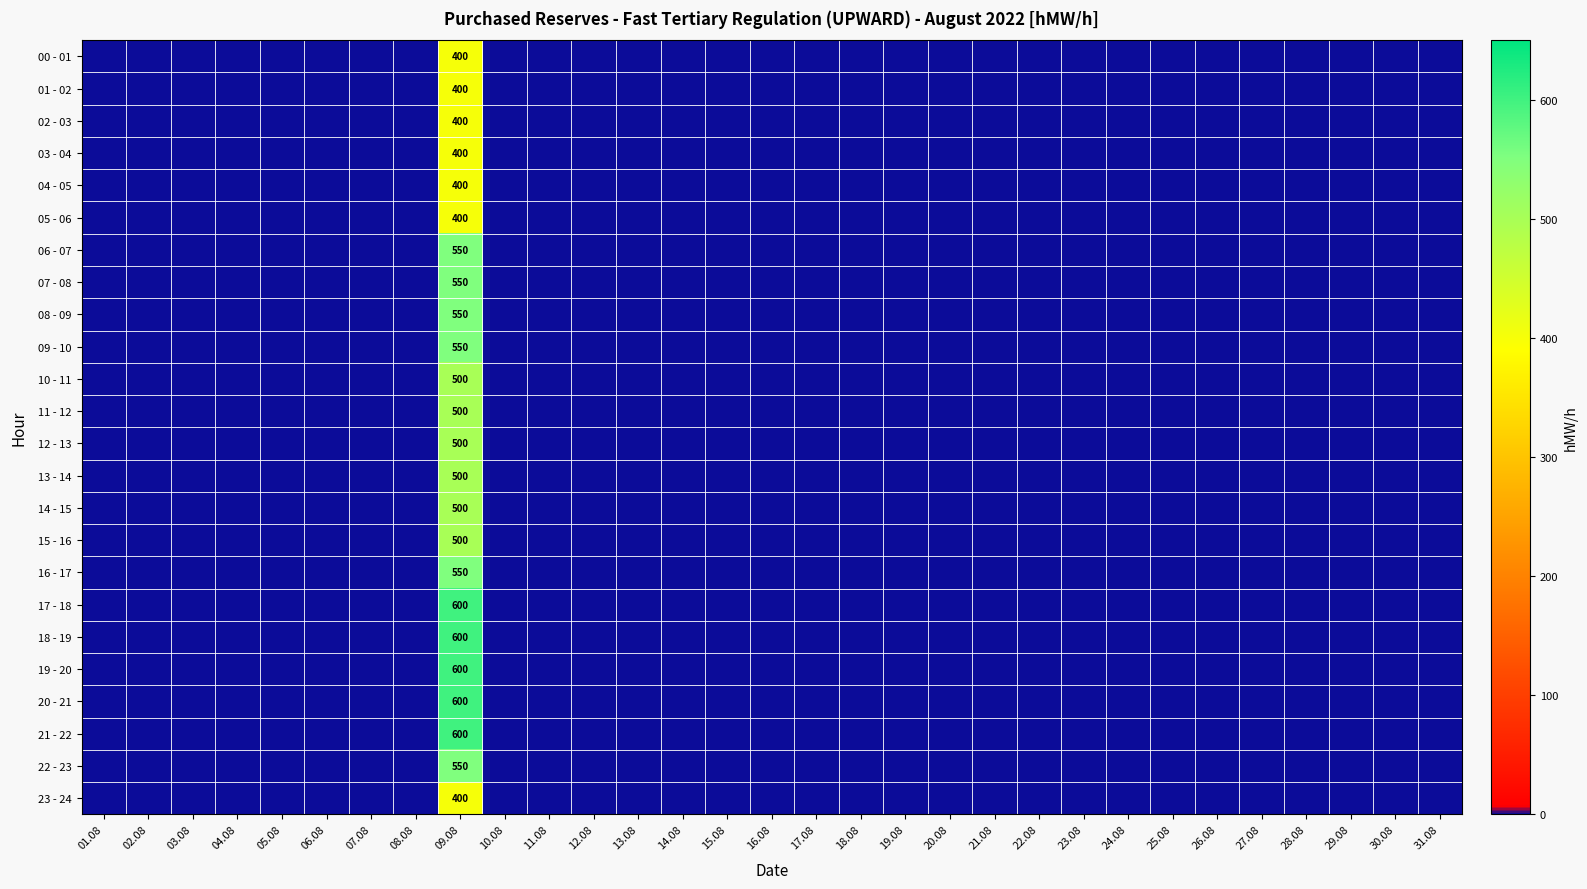

Rank the series by their maximum value, from lowest to highest.

00 - 01, 01 - 02, 02 - 03, 03 - 04, 04 - 05, 05 - 06, 23 - 24, 10 - 11, 11 - 12, 12 - 13, 13 - 14, 14 - 15, 15 - 16, 06 - 07, 07 - 08, 08 - 09, 09 - 10, 16 - 17, 22 - 23, 17 - 18, 18 - 19, 19 - 20, 20 - 21, 21 - 22